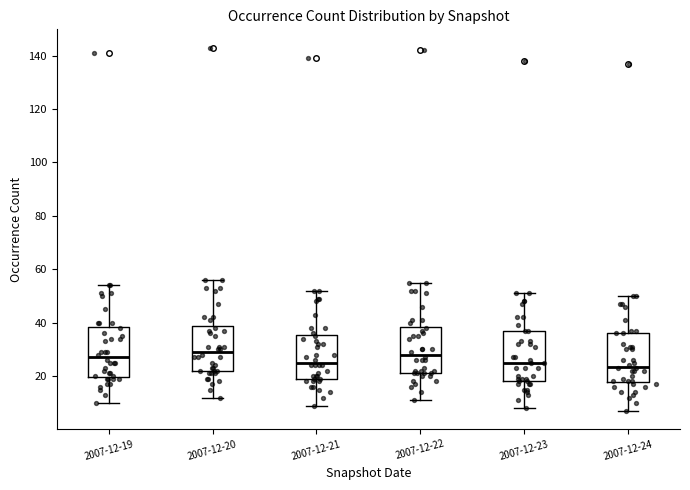

Where is the upper edge of the box for 2007-12-22 on the y-axis? The values are not printed on the chart, so give them approximately, as read against the axis.

38